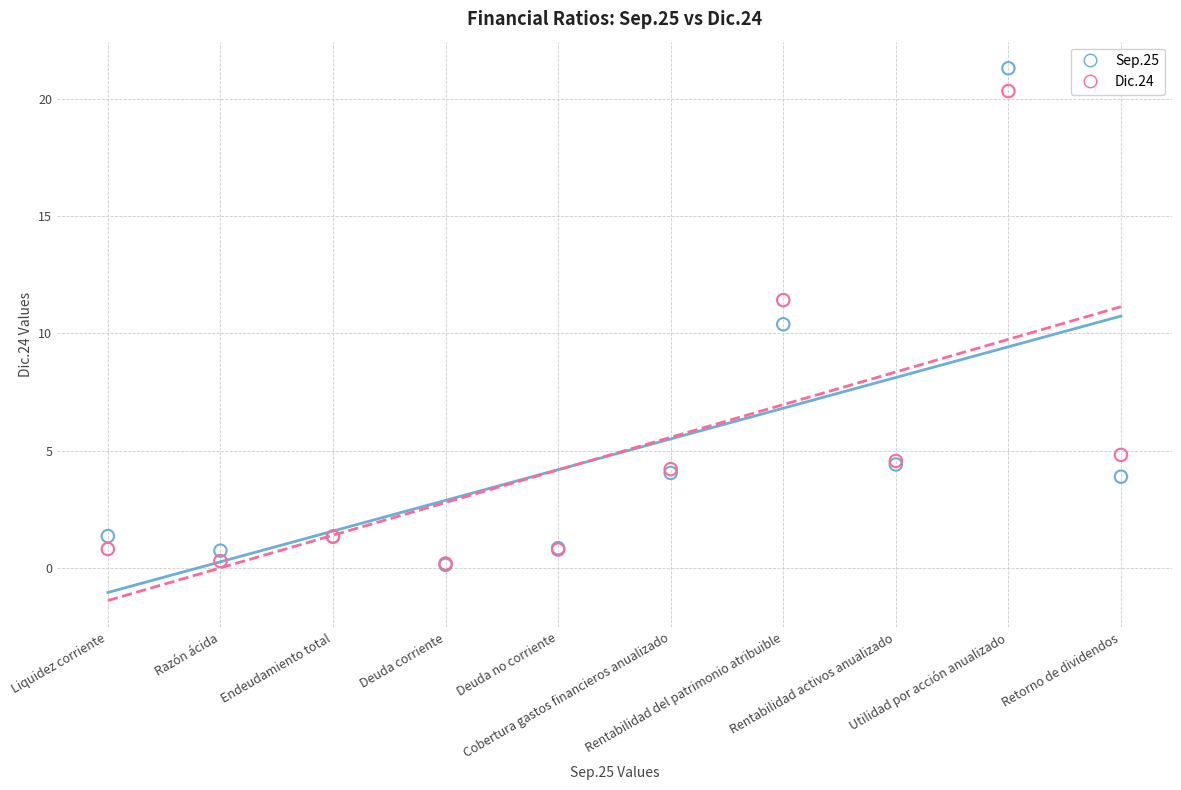

Across all series, what Y value is closest to 10?

10.4